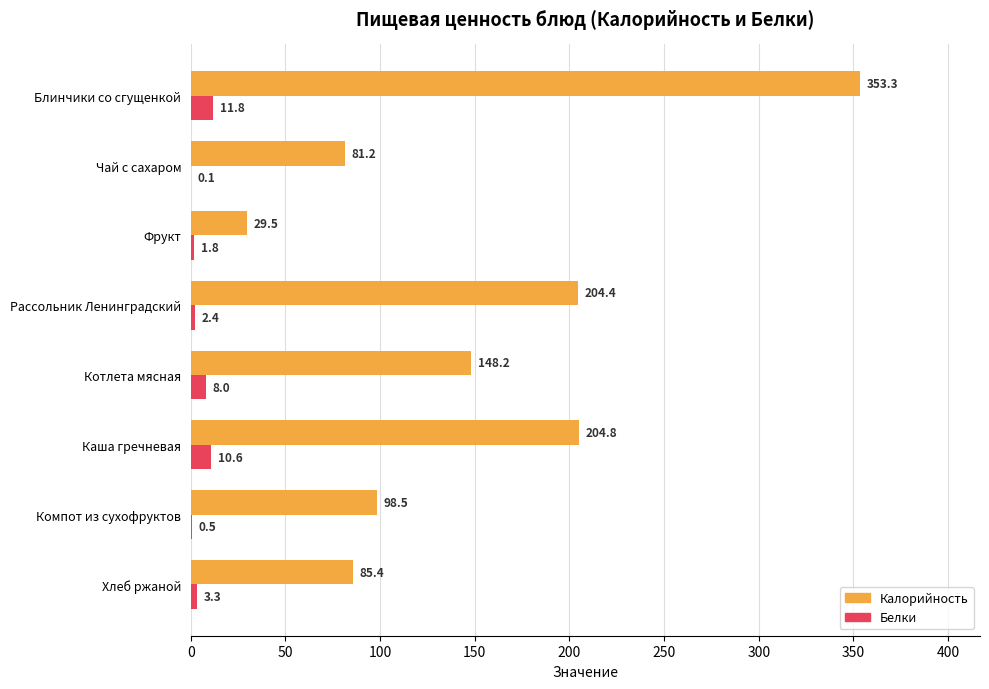

Which category has the highest value in the Калорийность series?

Блинчики со сгущенкой